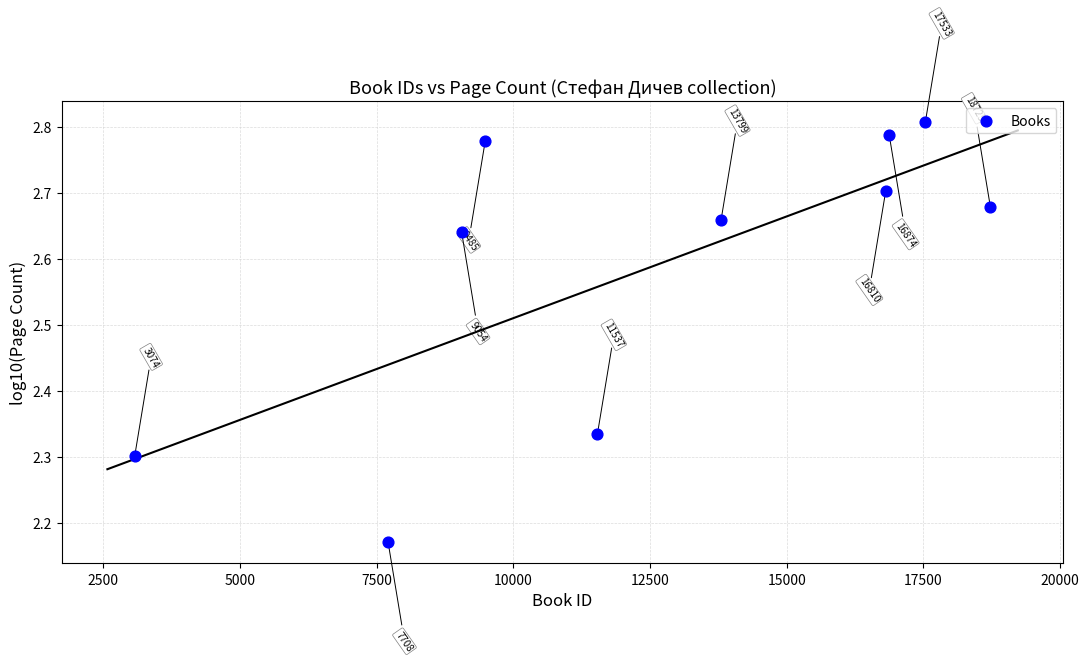

What is the average X value?

12459.9